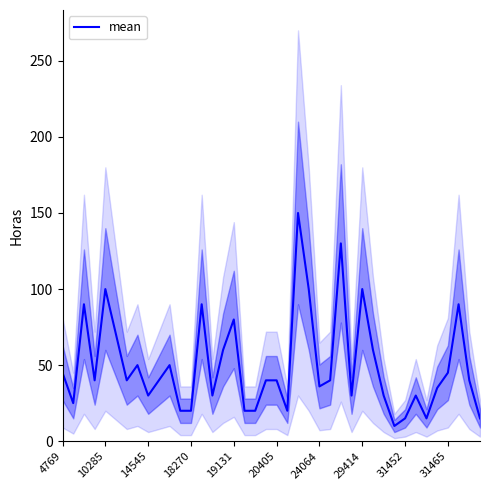

What is the minimum value shown in the chart?

10